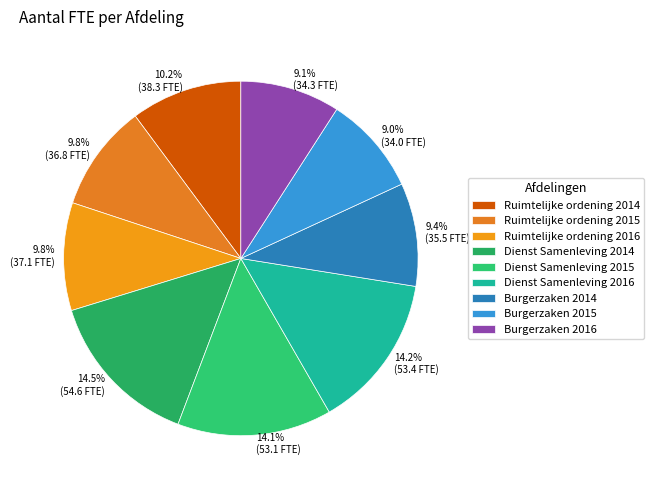

Approximately how many times larger is the value at 9.0% (34.0 FTE) compared to 10.2% (38.3 FTE)?

0.9